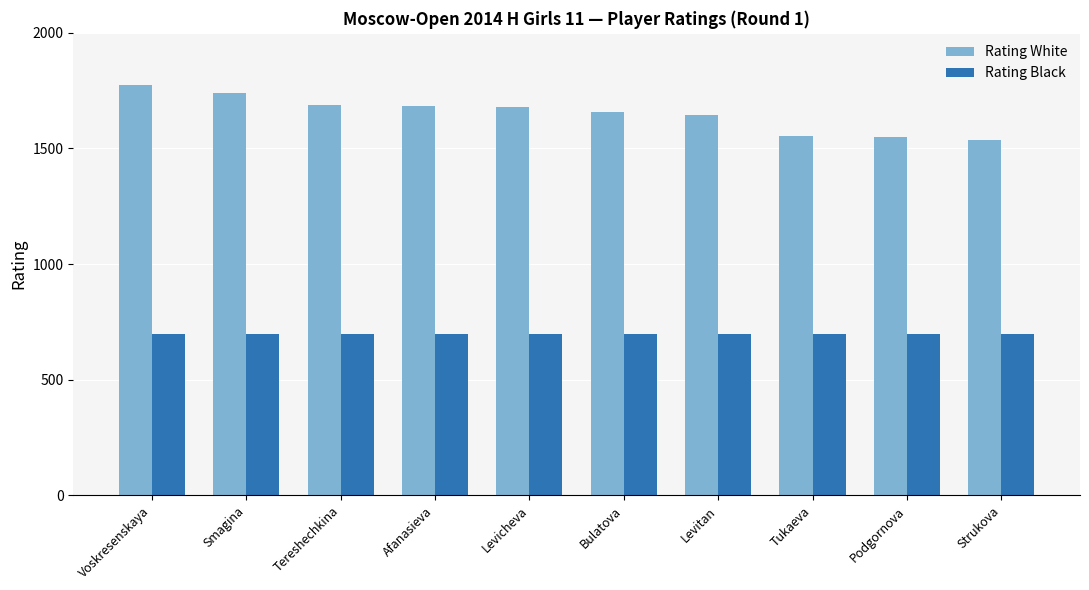

The Rating White series shows 1681 at Levicheva. True or false?

True